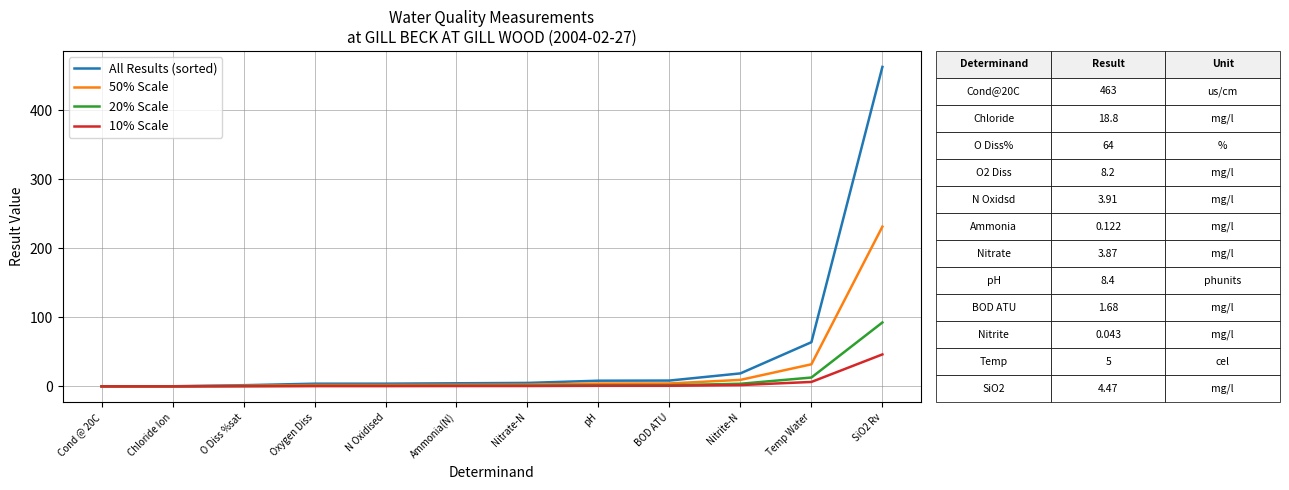

What is the sum of all 20% Scale values?

116.3